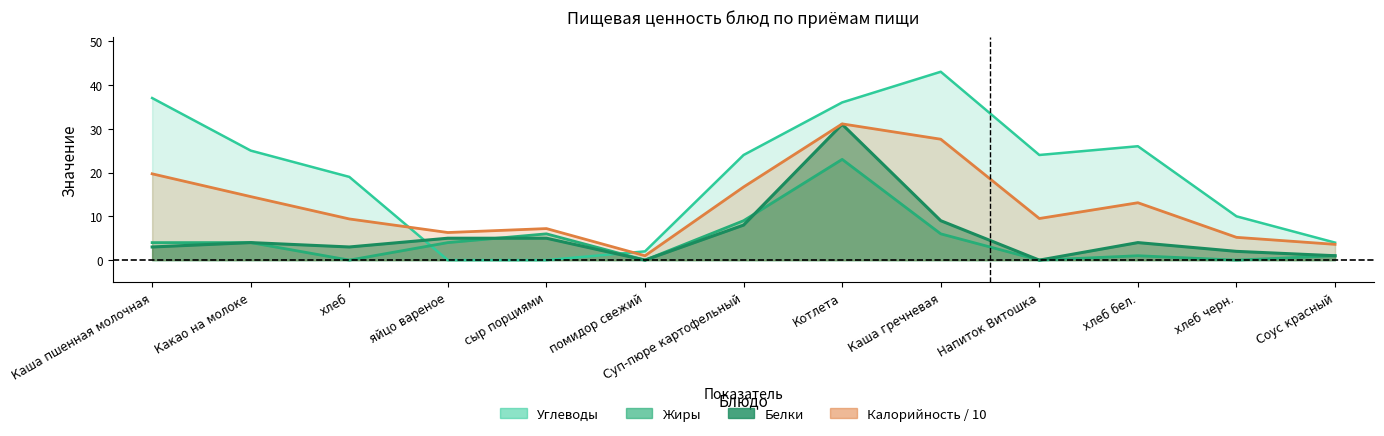

Rank the series at Каша пшенная молочная from highest to lowest value.

Углеводы, Калорийность, Жиры, Белки